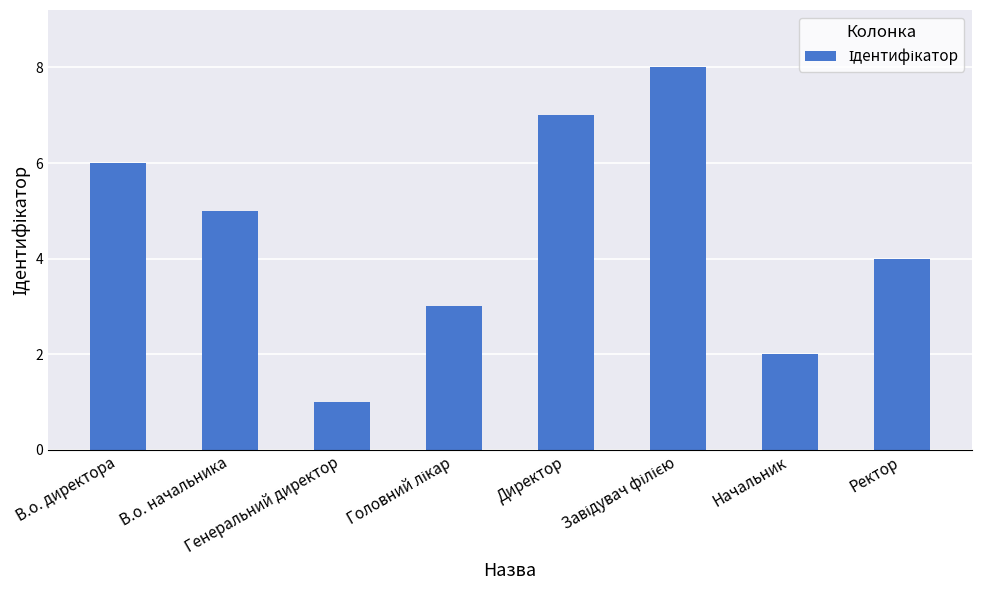

What is the difference between the second highest and minimum values?

6